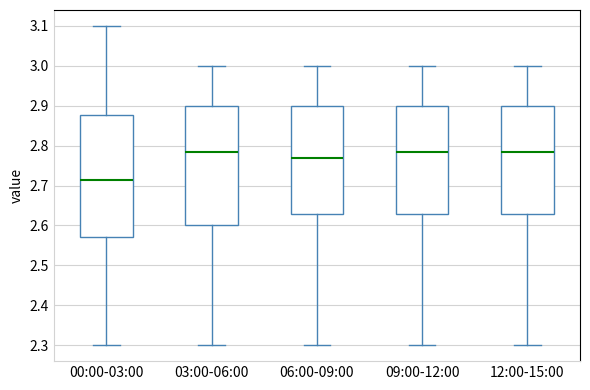

Which box has the lowest median line?

00:00-03:00